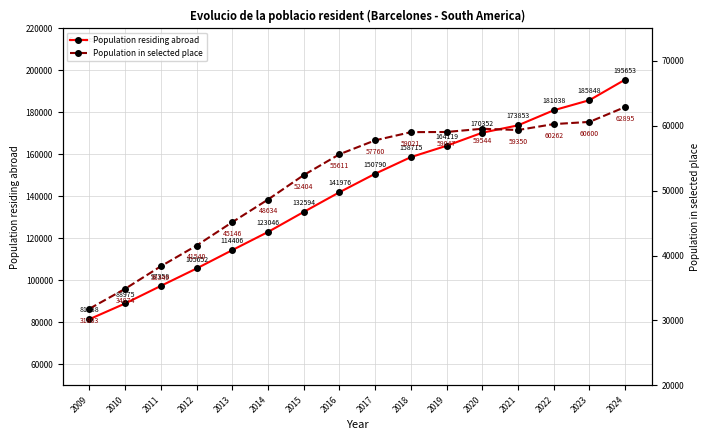

True or false: Population residing abroad has more than 0 interior local peaks.

False